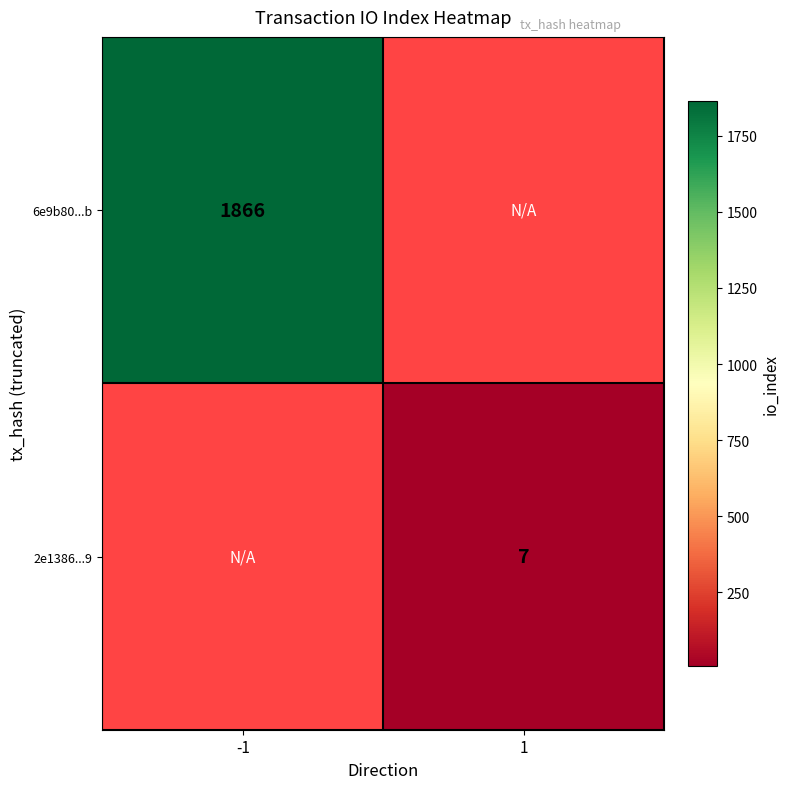

True or false: 2e1386...9 has a value of 12 at 1.

False